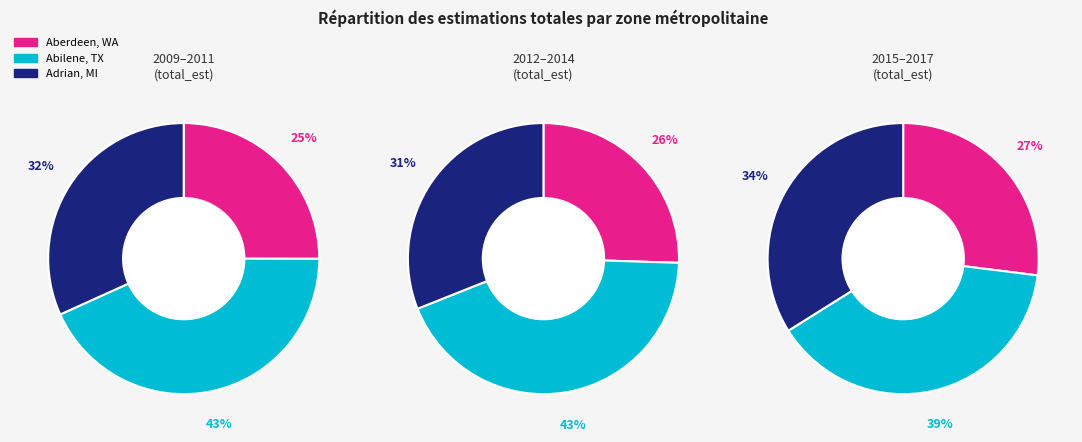

How many segments does this pie chart have?

9